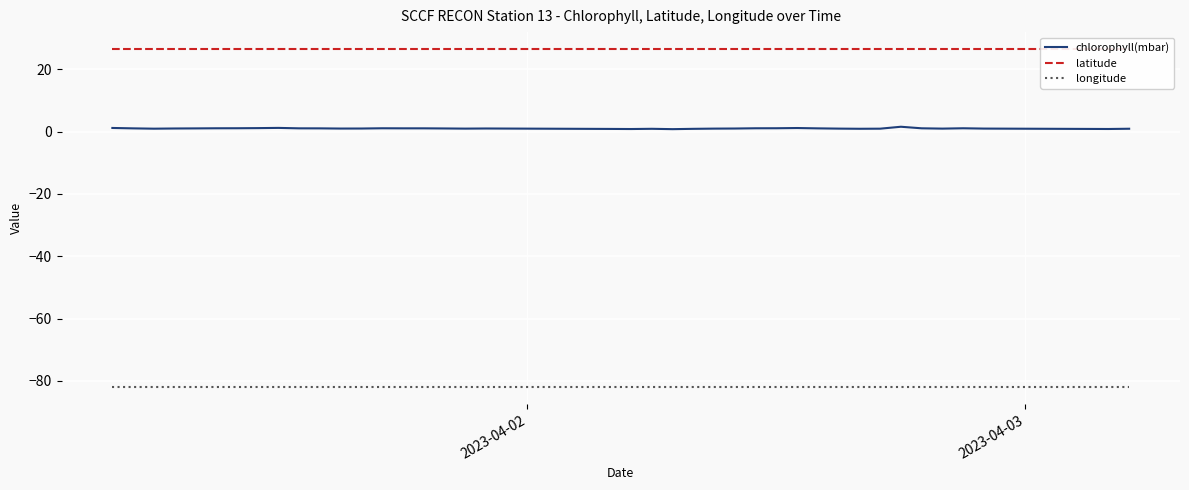

True or false: longitude and chlorophyll(mbar) cross at least once.

False